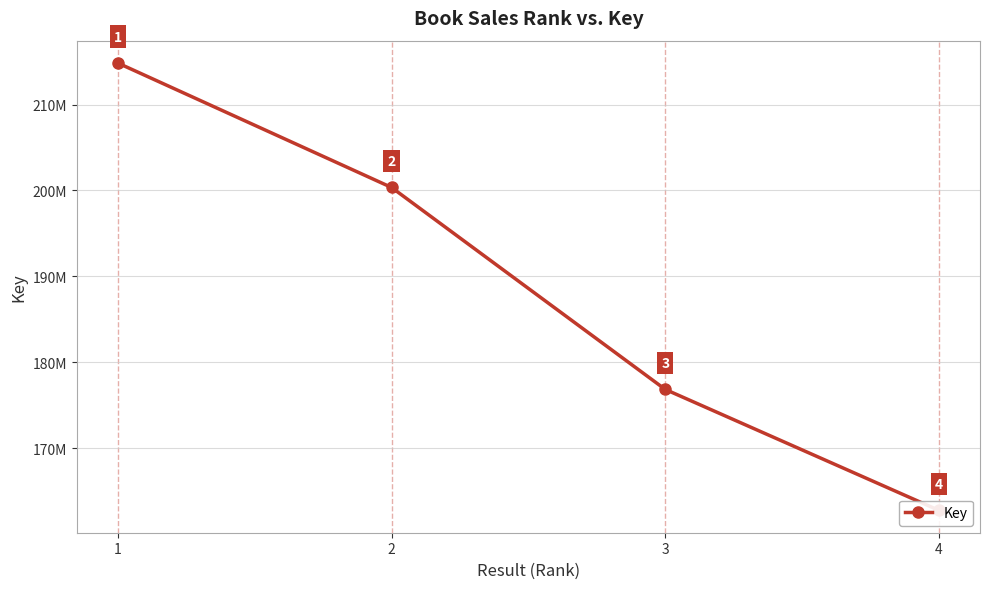

List the labels in order of value, largest first.

1, 2, 3, 4